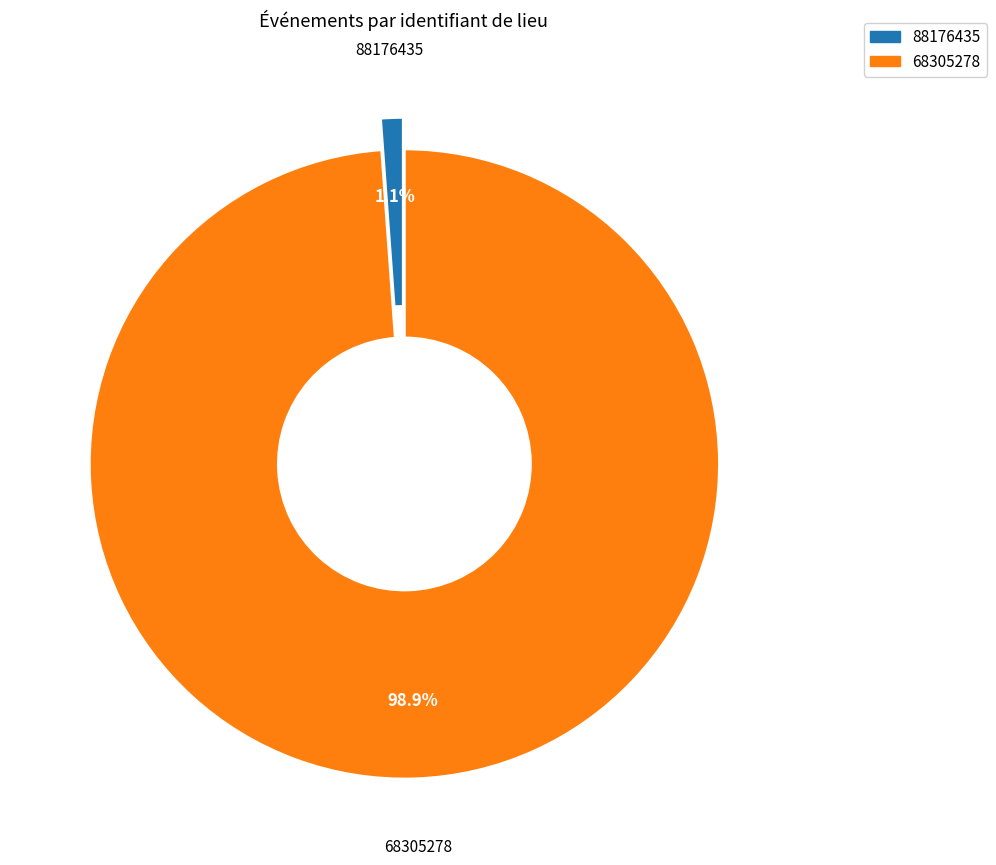

What percentage is the 88176435 slice, to the nearest percent?

1%